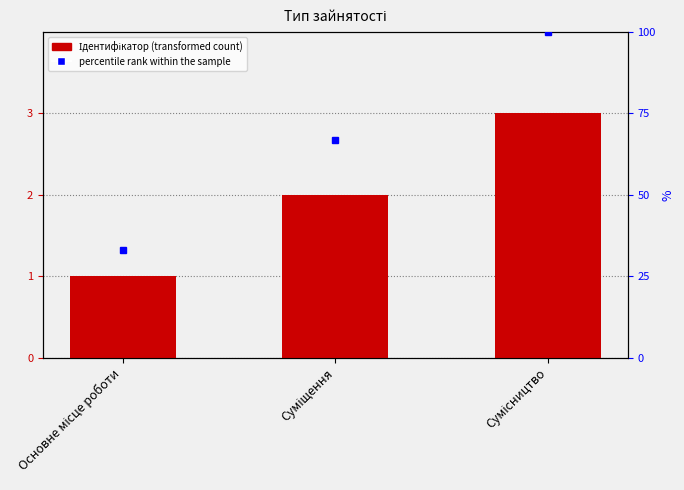

Which category has the lowest value across all series?

Основне місце роботи